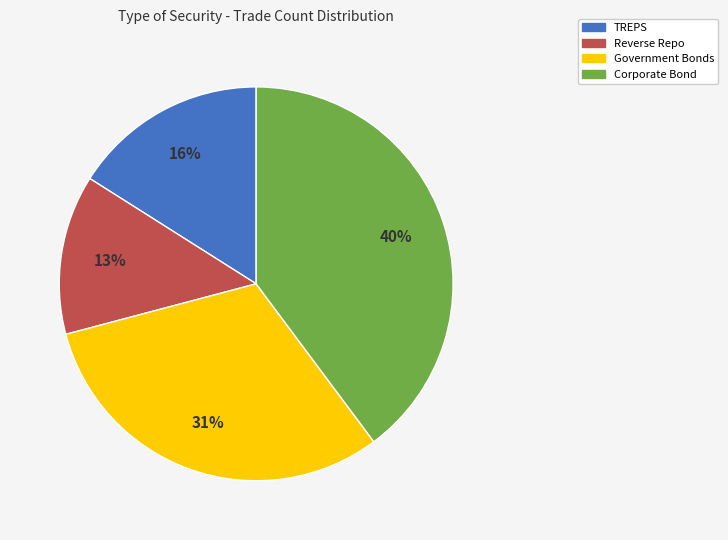

The TREPS slice represents 16% of the pie. True or false?

True